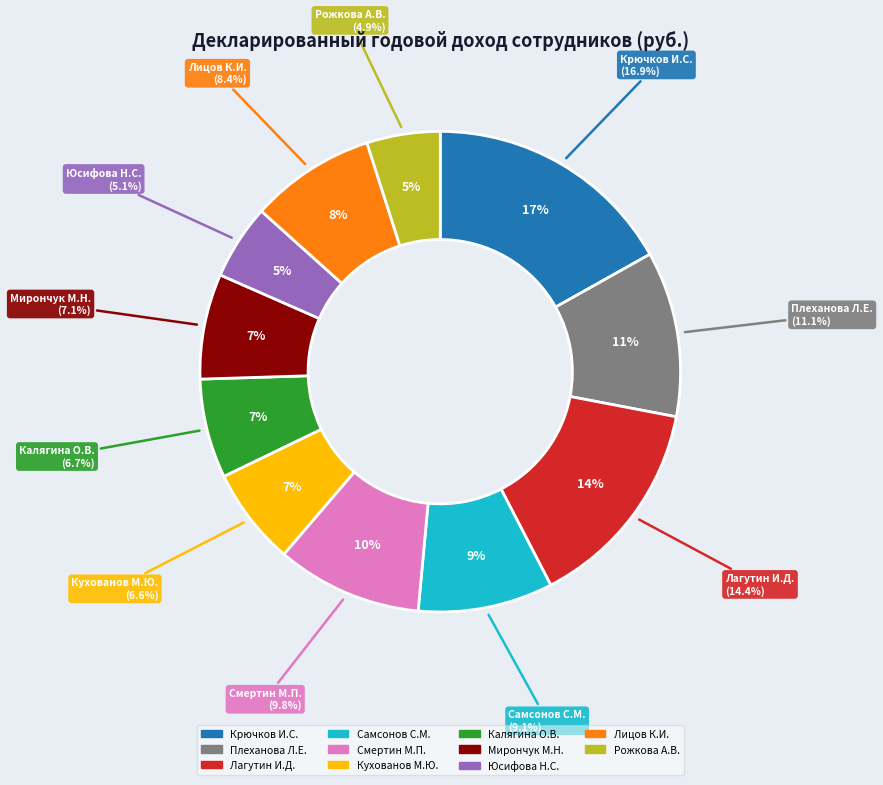

The Лагутин И.Д. slice represents 28% of the pie. True or false?

False